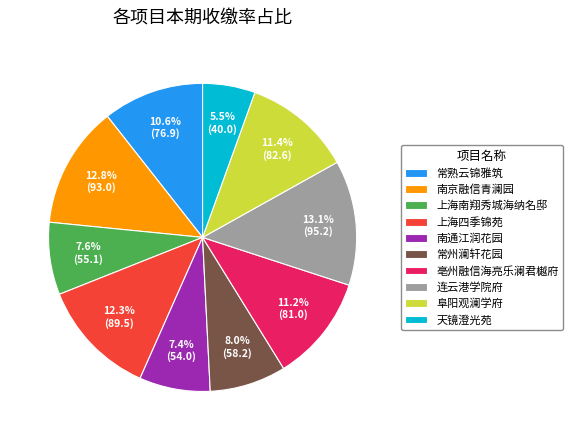

How many segments does this pie chart have?

10